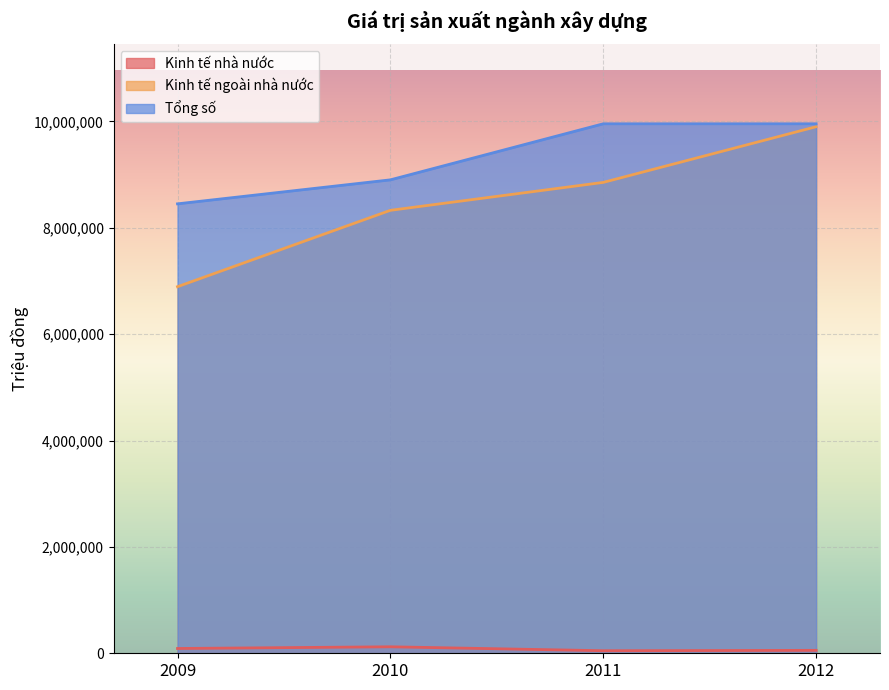

True or false: Kinh tế nhà nước and Kinh tế ngoài nhà nước intersect in this chart.

False